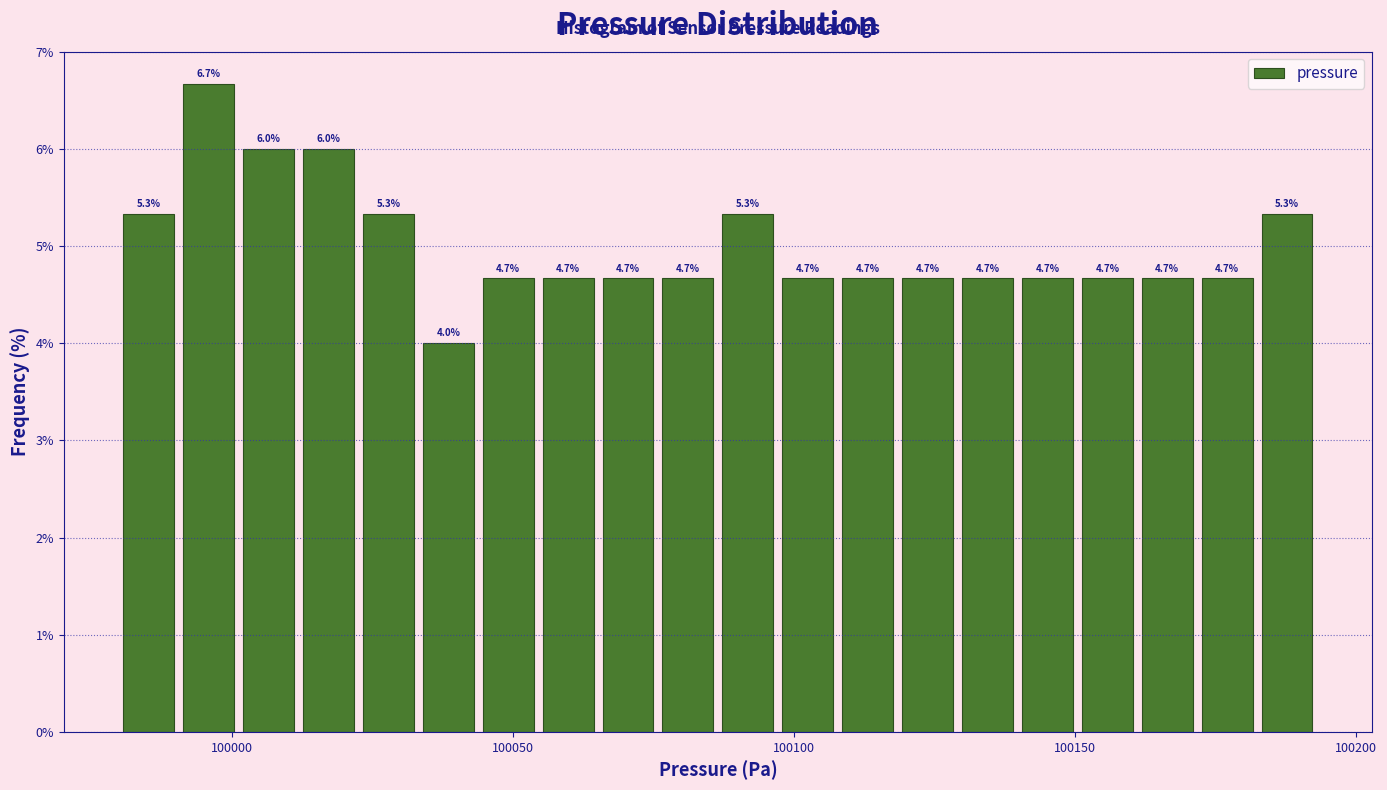

Around what value on the x-axis is the tallest bar? Give the approximate position of its centre, as read against the axis.

99995